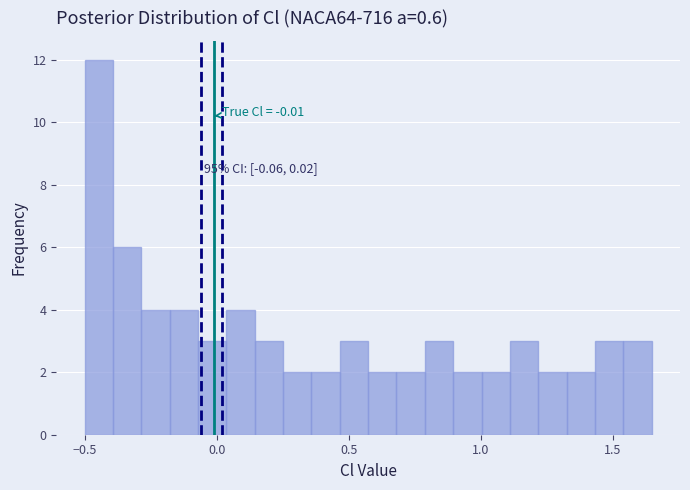

Read against the x-axis, roughly where is the centre of the tallest bar?

-0.45